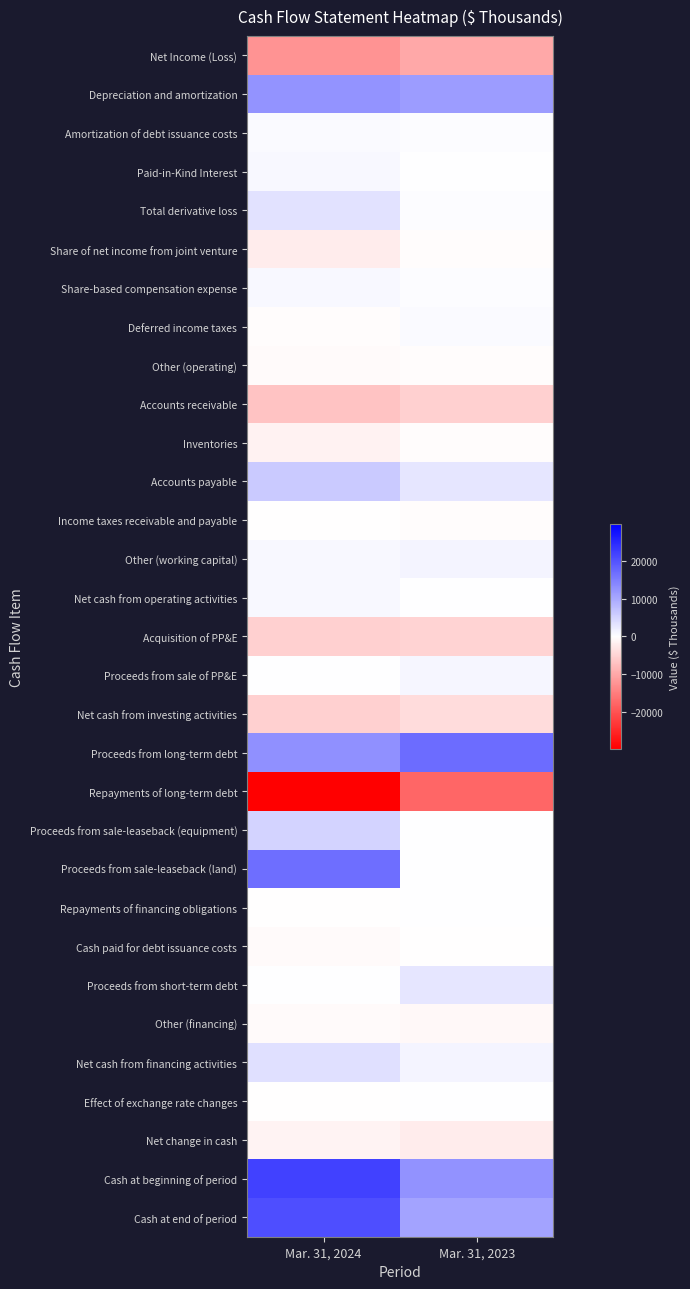

What is the total value across all series at Mar. 31, 2023?

16342